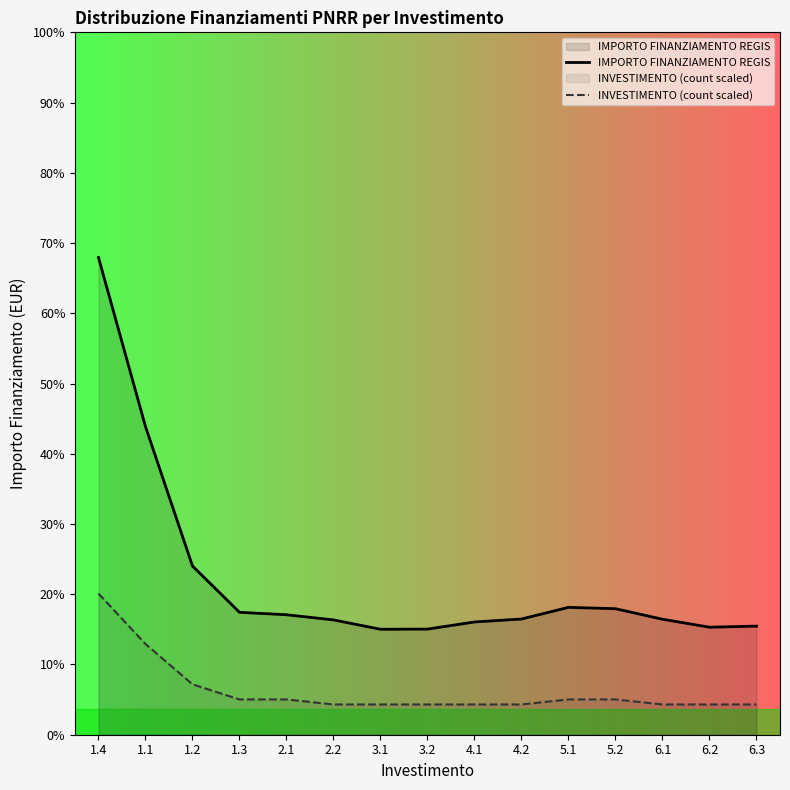

How many lines are shown in the chart?

2